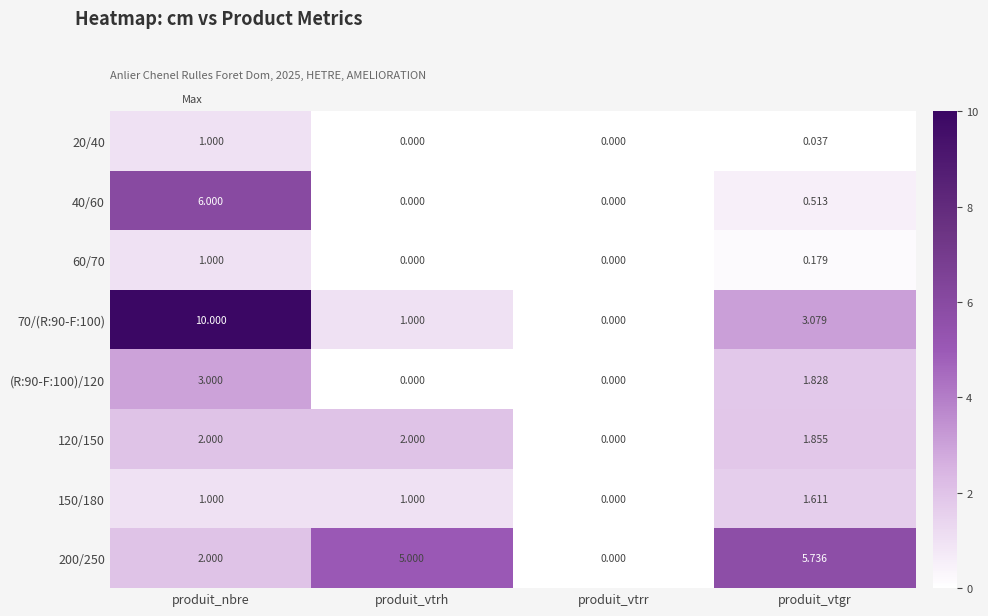

What is the spread (max minus min) of values at produit_nbre?

9.0